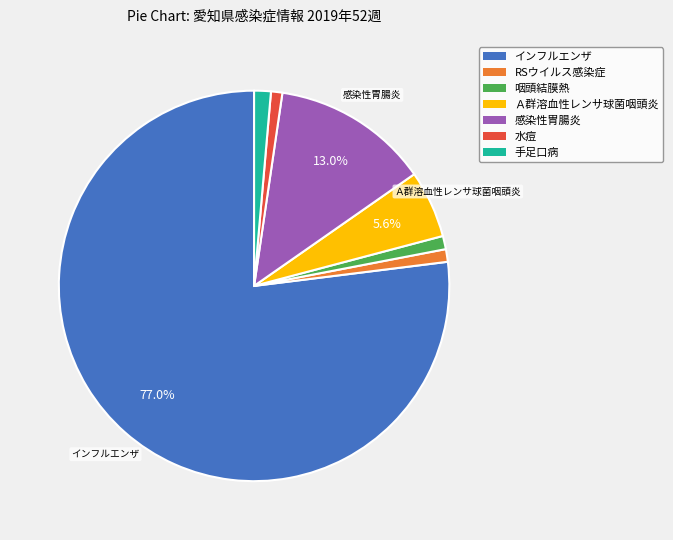

What is the ratio of the value at 咽頭結膜熱 to the value at RSウイルス感染症?

1.1